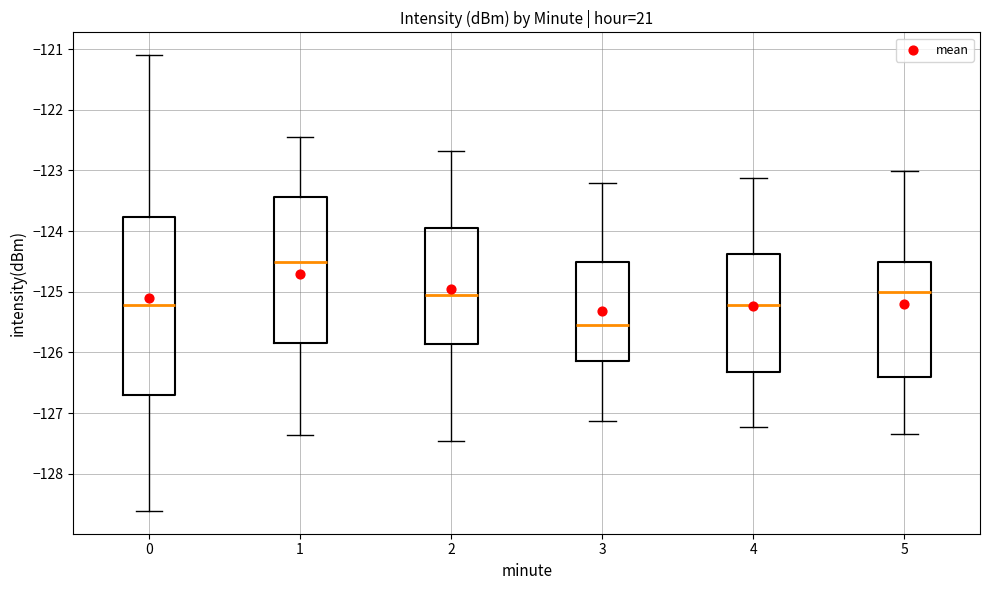

Where does the upper whisker of the box at x = 5 end on the y-axis? The values are not printed on the chart, so give them approximately, as read against the axis.

-123.0